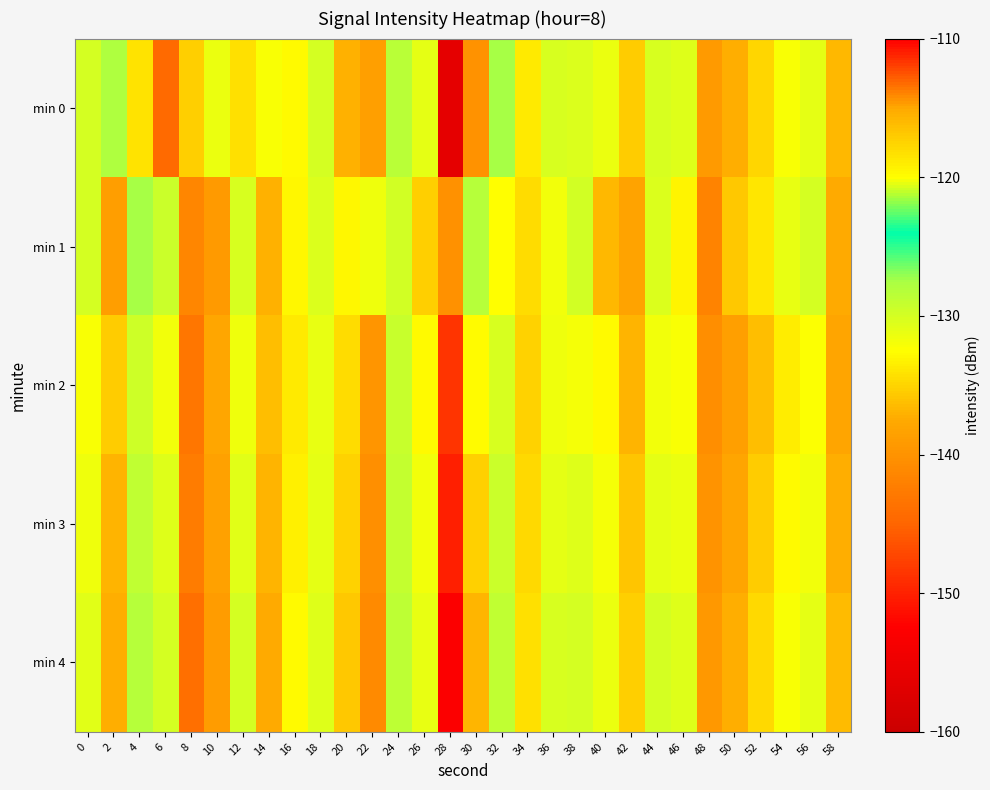

At which category does the chart reach its minimum across all series?

28